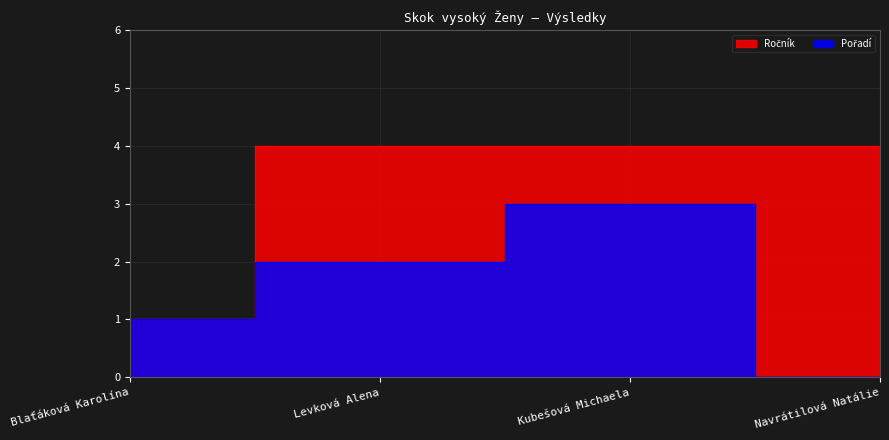

At how many categories does at least one series exceed 3?

3